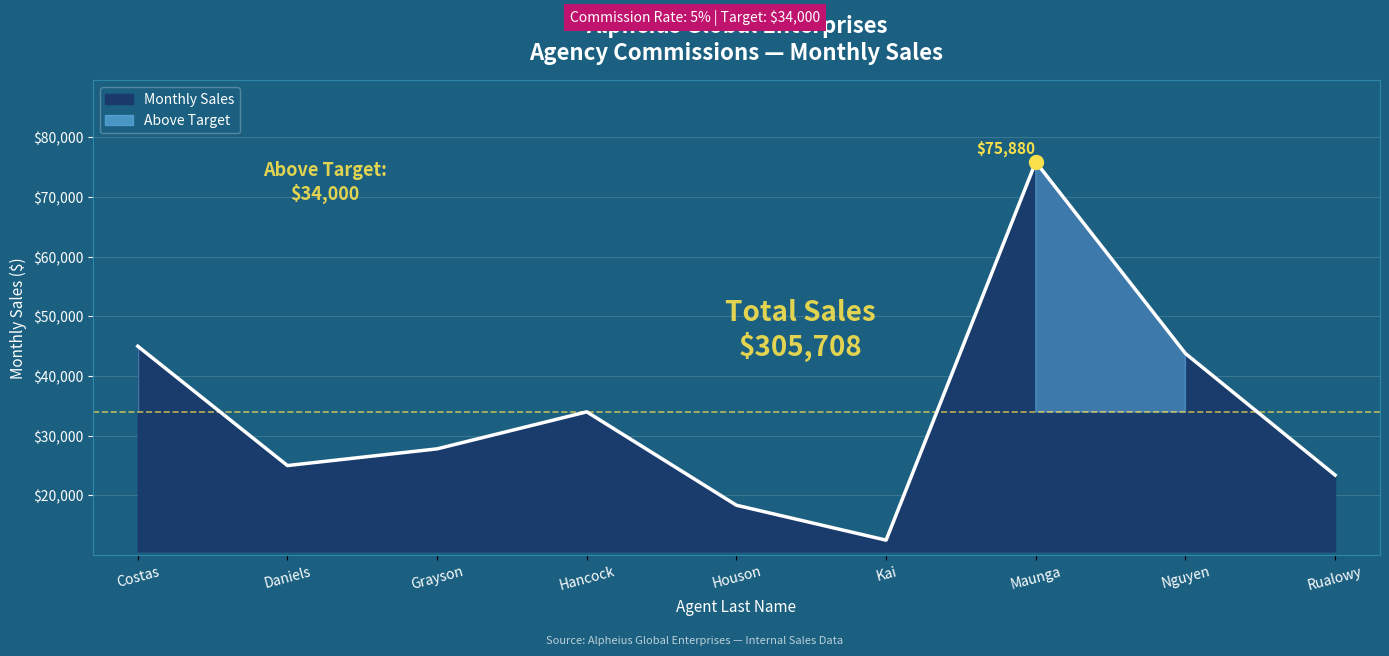

What is the change in value from Daniels to Hancock?

+9000